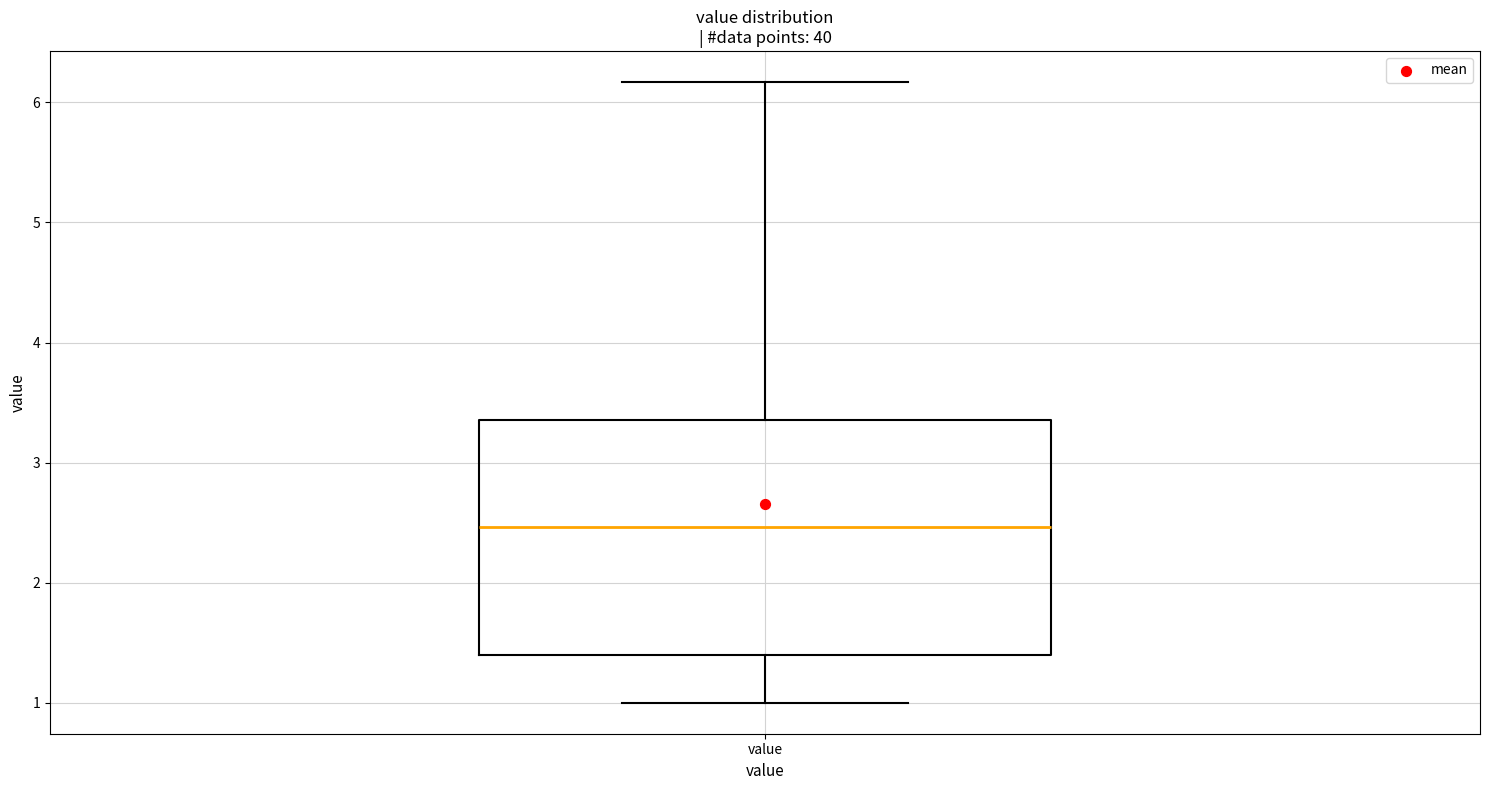

Where is the lower edge of the box for value on the y-axis? The values are not printed on the chart, so give them approximately, as read against the axis.

1.4